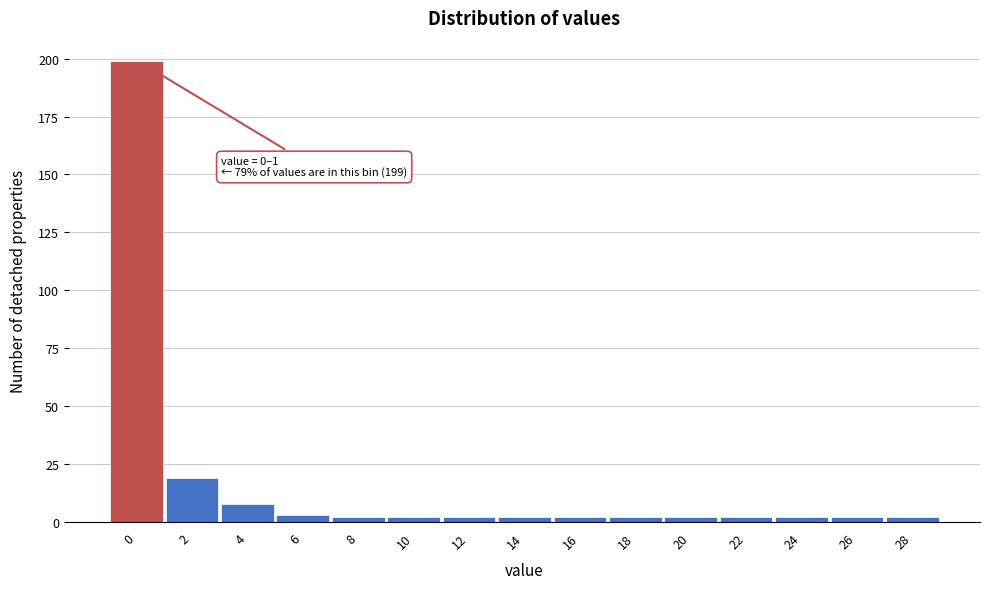

Reading left to right, what are all the values shown in this chart?

0=199	2=19	4=8	6=3	8=2	10=2	12=2	14=2	16=2	18=2	20=2	22=2	24=2	26=2	28=2